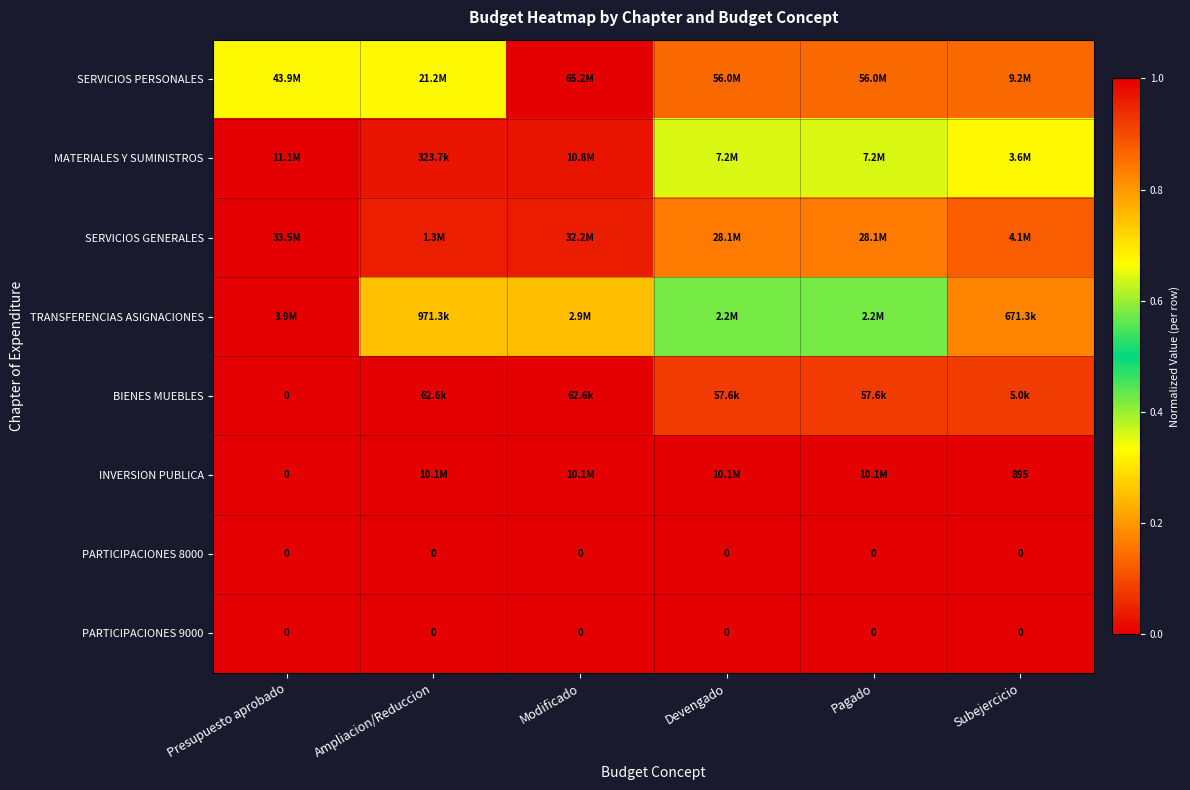

Which category has the lowest value in the SERVICIOS PERSONALES series?

Subejercicio